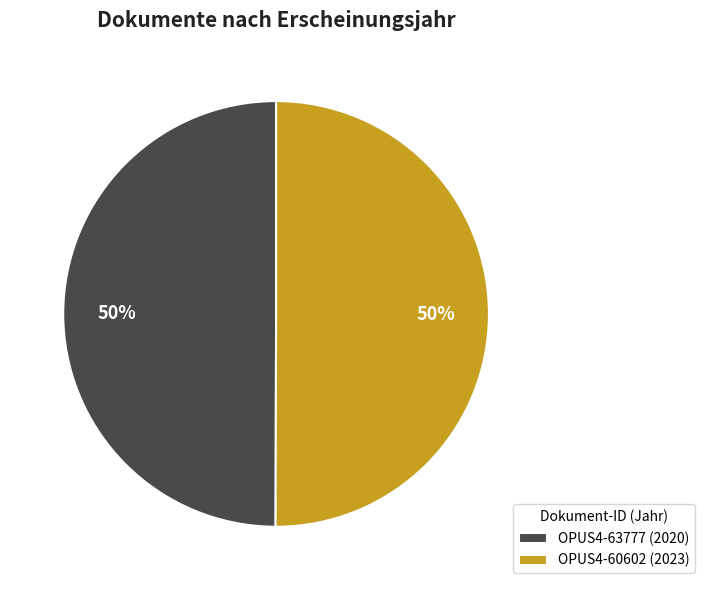

Approximately how many times larger is the value at OPUS4-63777 (2020) compared to OPUS4-60602 (2023)?

1.0